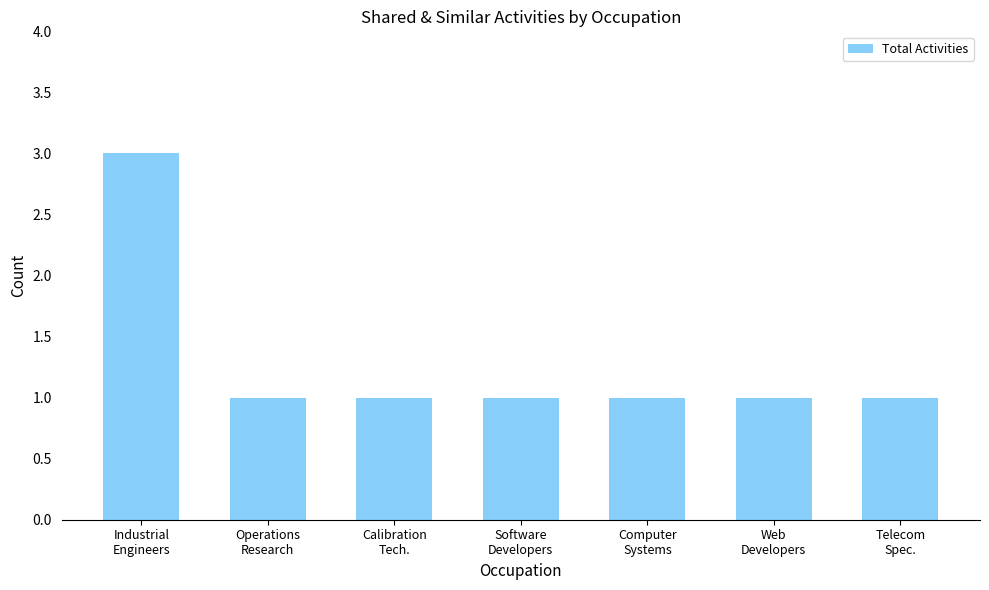

What is the ratio of the value at Software
Developers to the value at Computer
Systems?

1.0